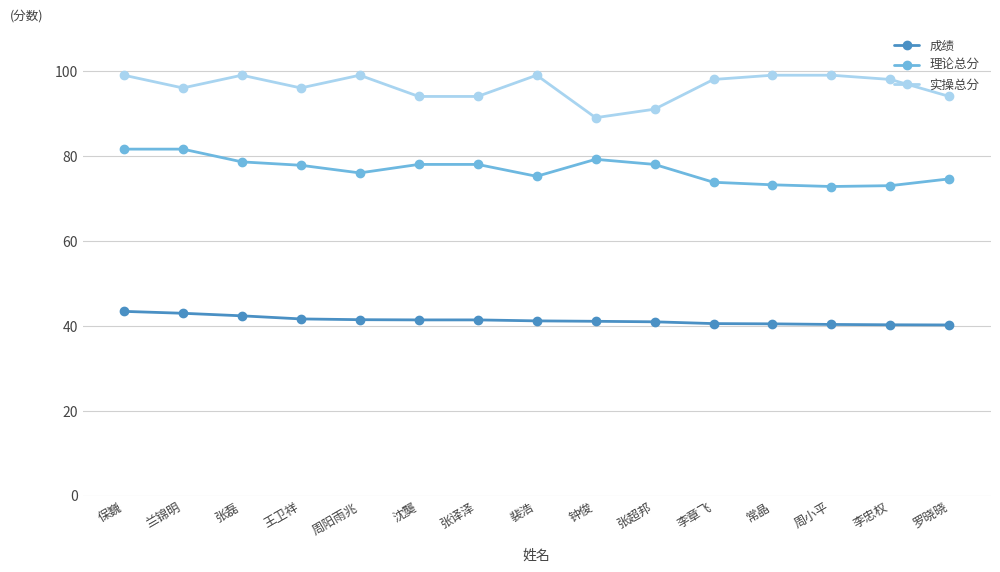

Count the number of data series in this chart.

3